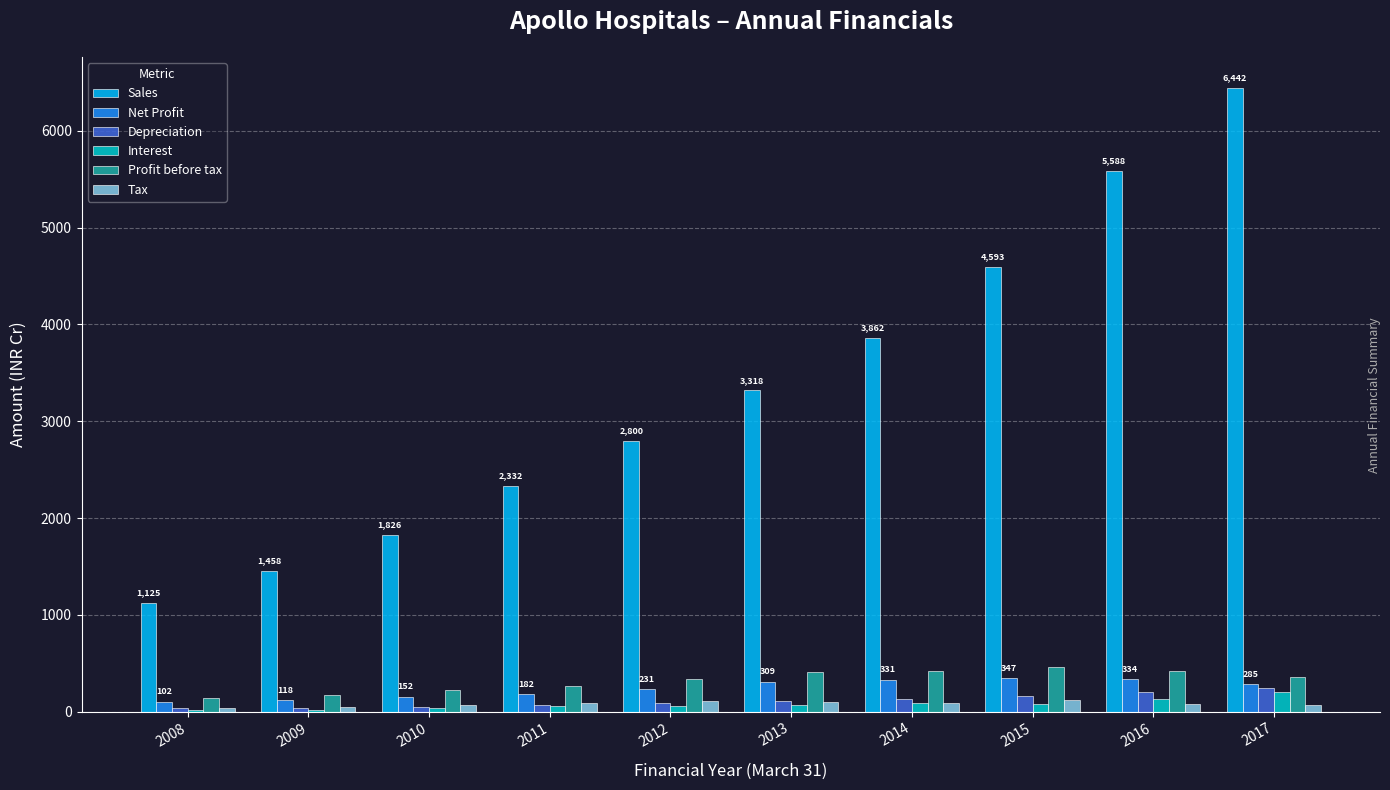

What is the difference between the Tax values at 2016 and 2014?

6.3